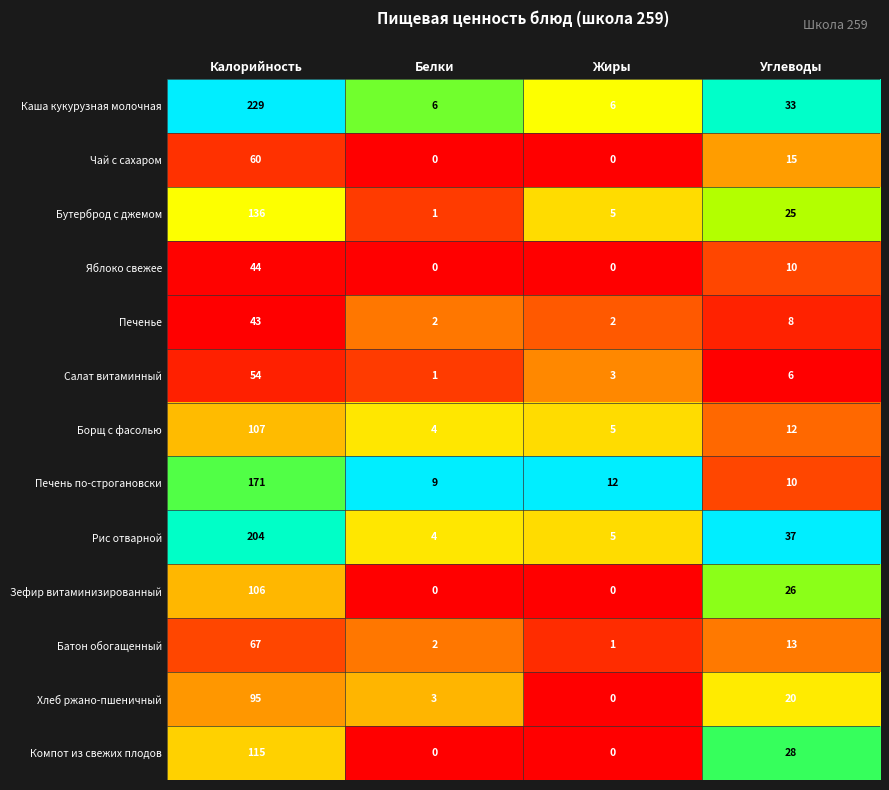

At which category is the sum across all series the highest?

Калорийность